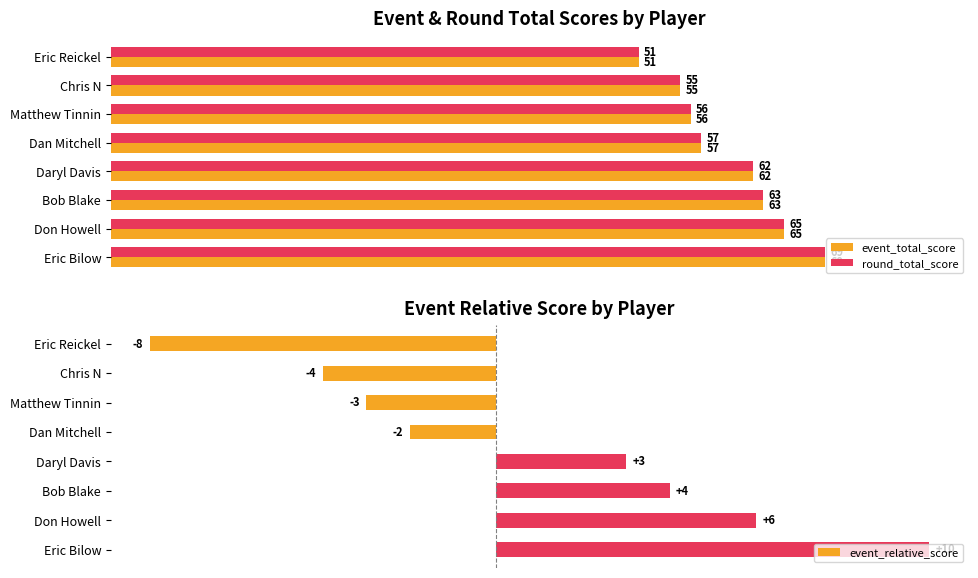

How many series are shown in this chart?

3